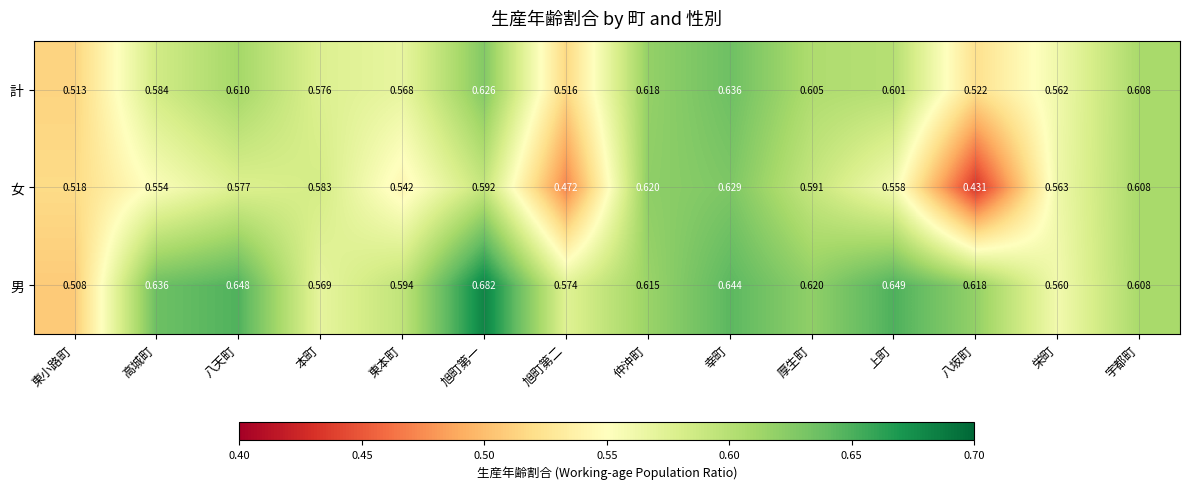

Which label corresponds to the smallest value in the chart?

八坂町